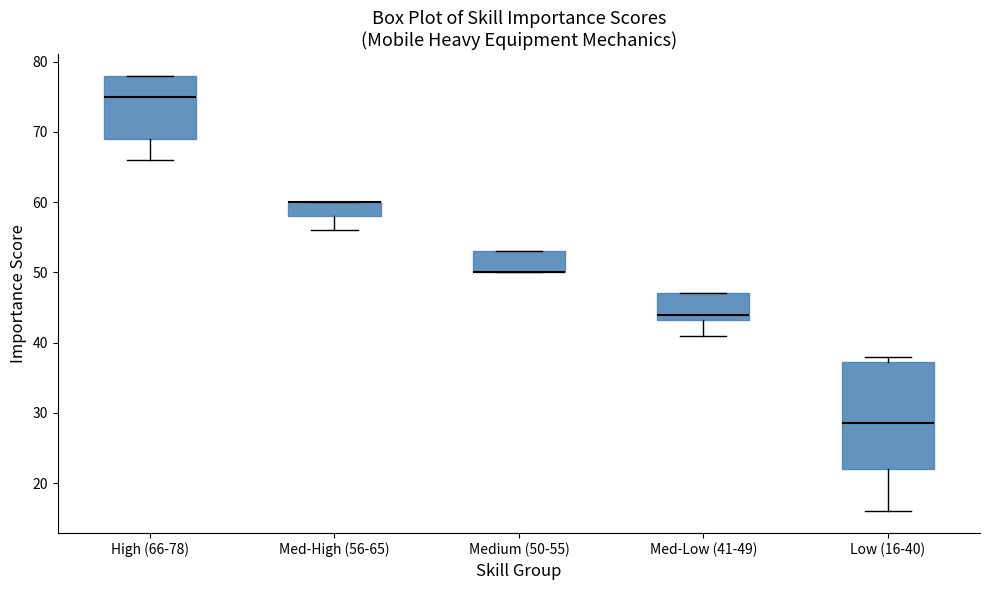

Comparing the boxes themselves (not the whiskers), which one is the tallest?

Low (16-40)